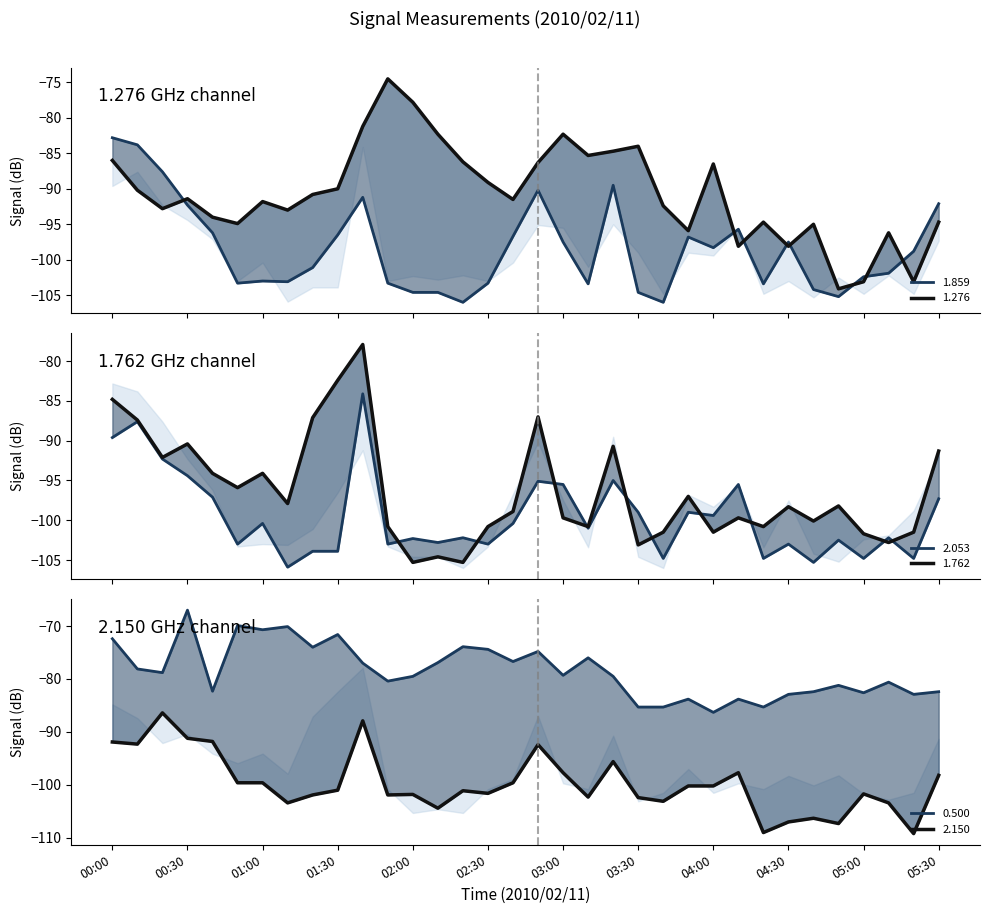

How many data points does each series have?

34